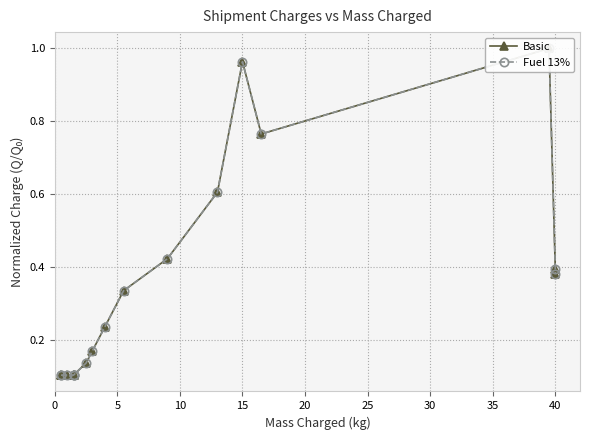

Rank the series by their average value, from highest to lowest.

Basic, Fuel 13%